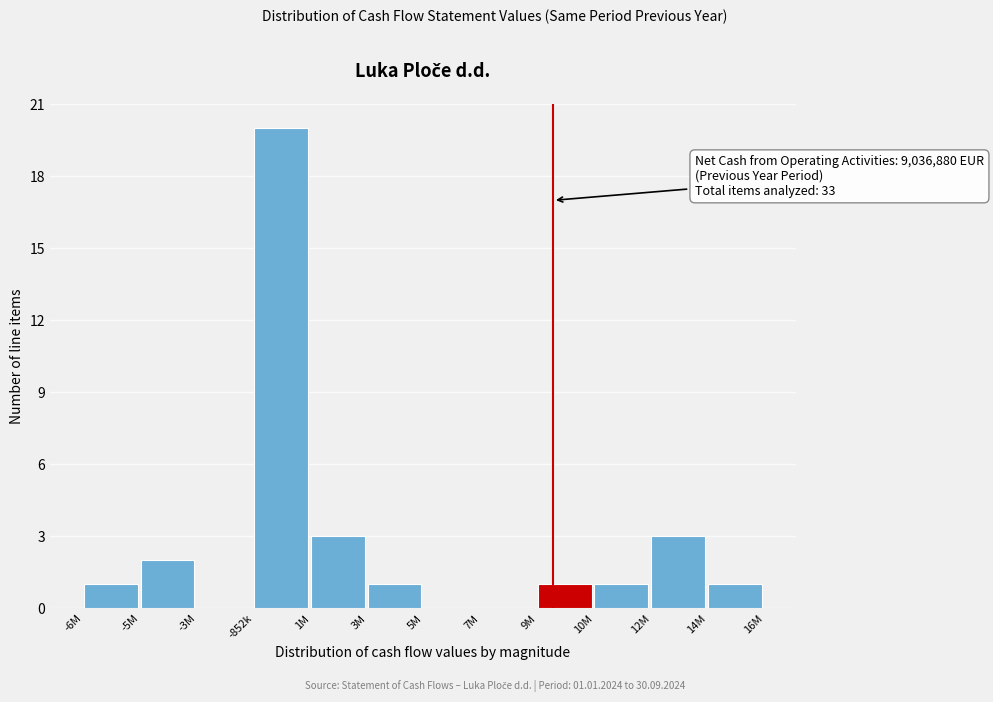

Reading left to right, what are all the values shown in this chart?

-6M=1	-5M=2	-3M=0	-852k=20	1M=3	3M=1	5M=0	7M=0	9M=1	10M=1	12M=3	14M=1